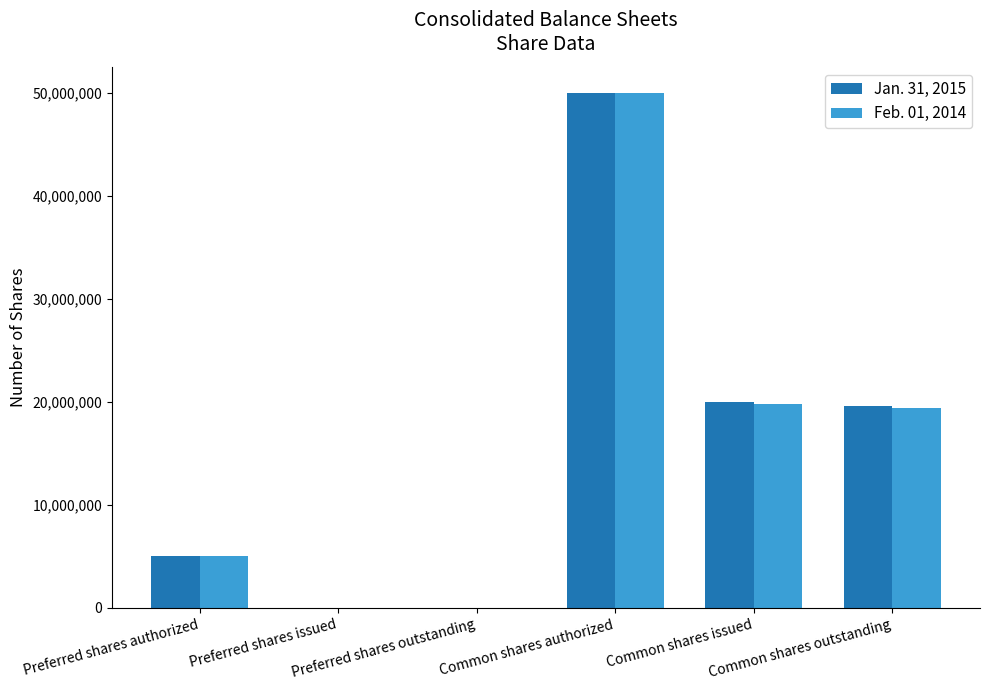

Does the chart contain stacked bars?

No